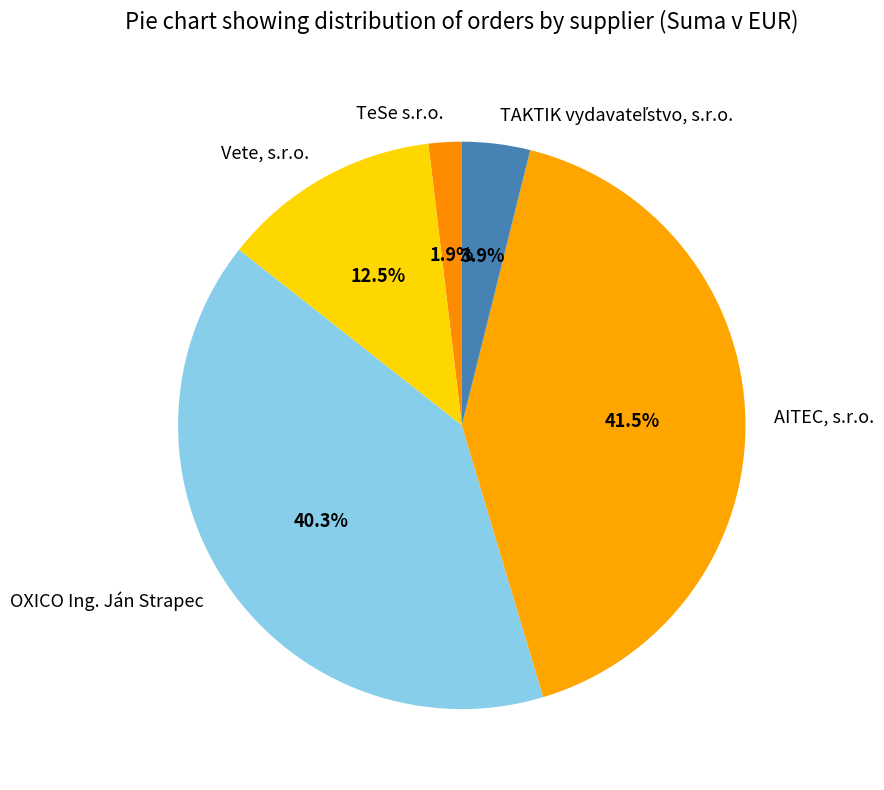

Is there a majority slice in this chart?

No